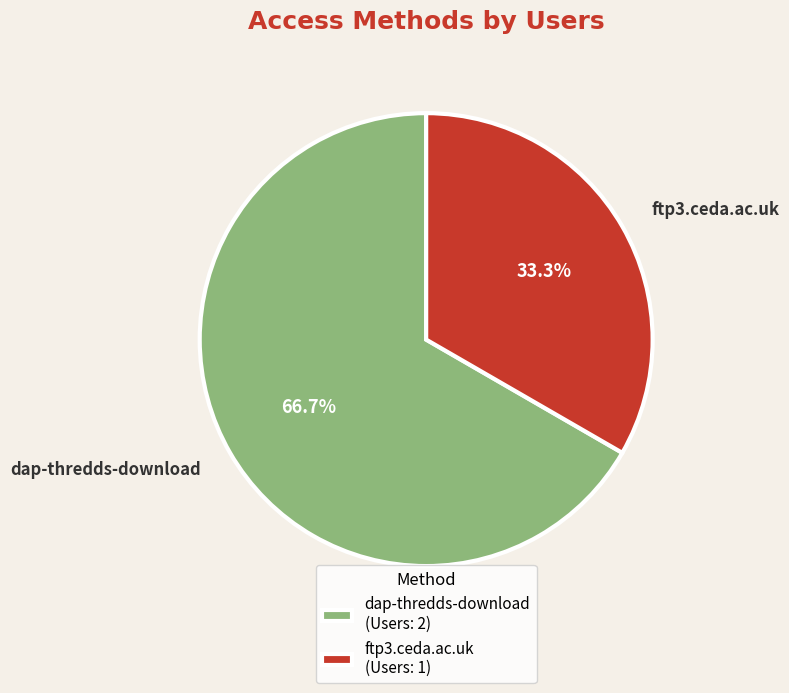

Count the number of slices in the pie.

2